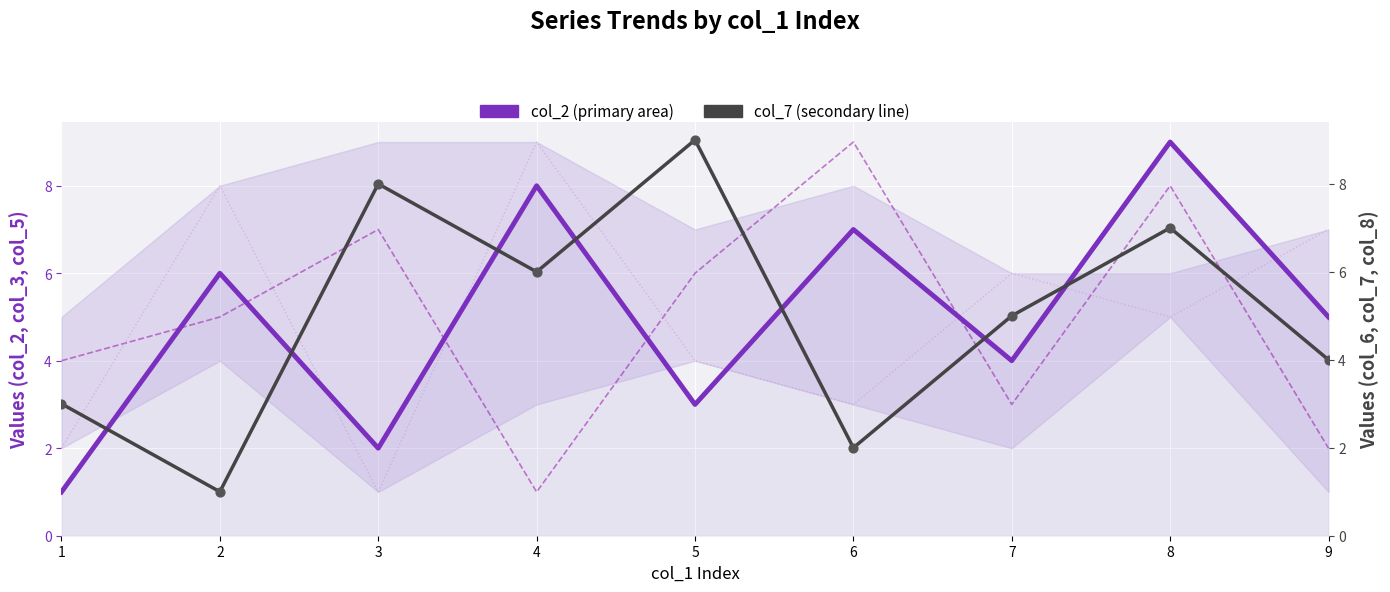

Is the value of col_2 at 7 greater than the value of col_7 at 5?

No